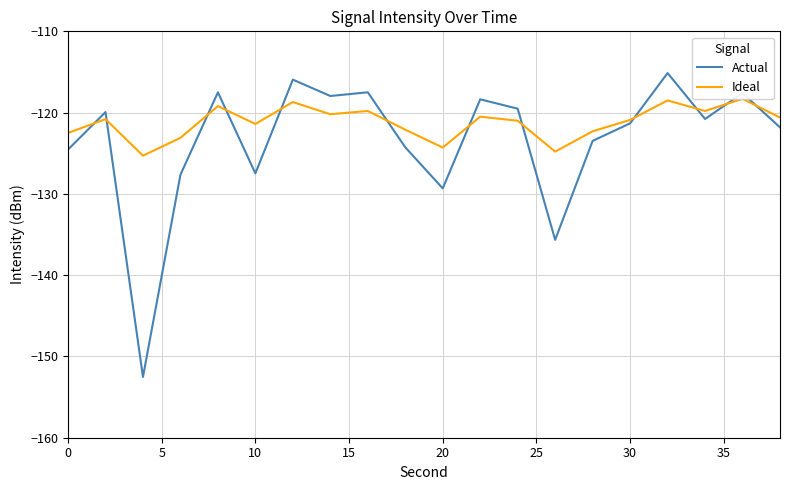

What is the highest value of the Actual series?

-115.1